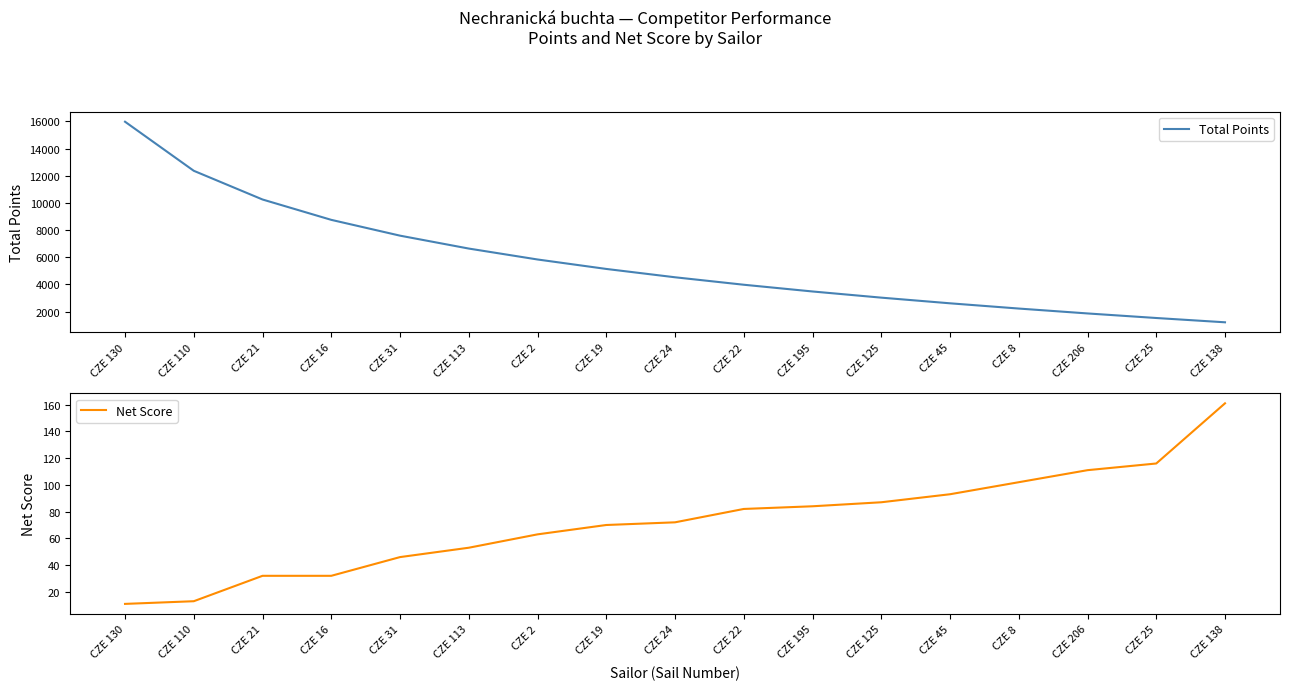

List the series in order of their peak value, lowest first.

Net Score, Total Points